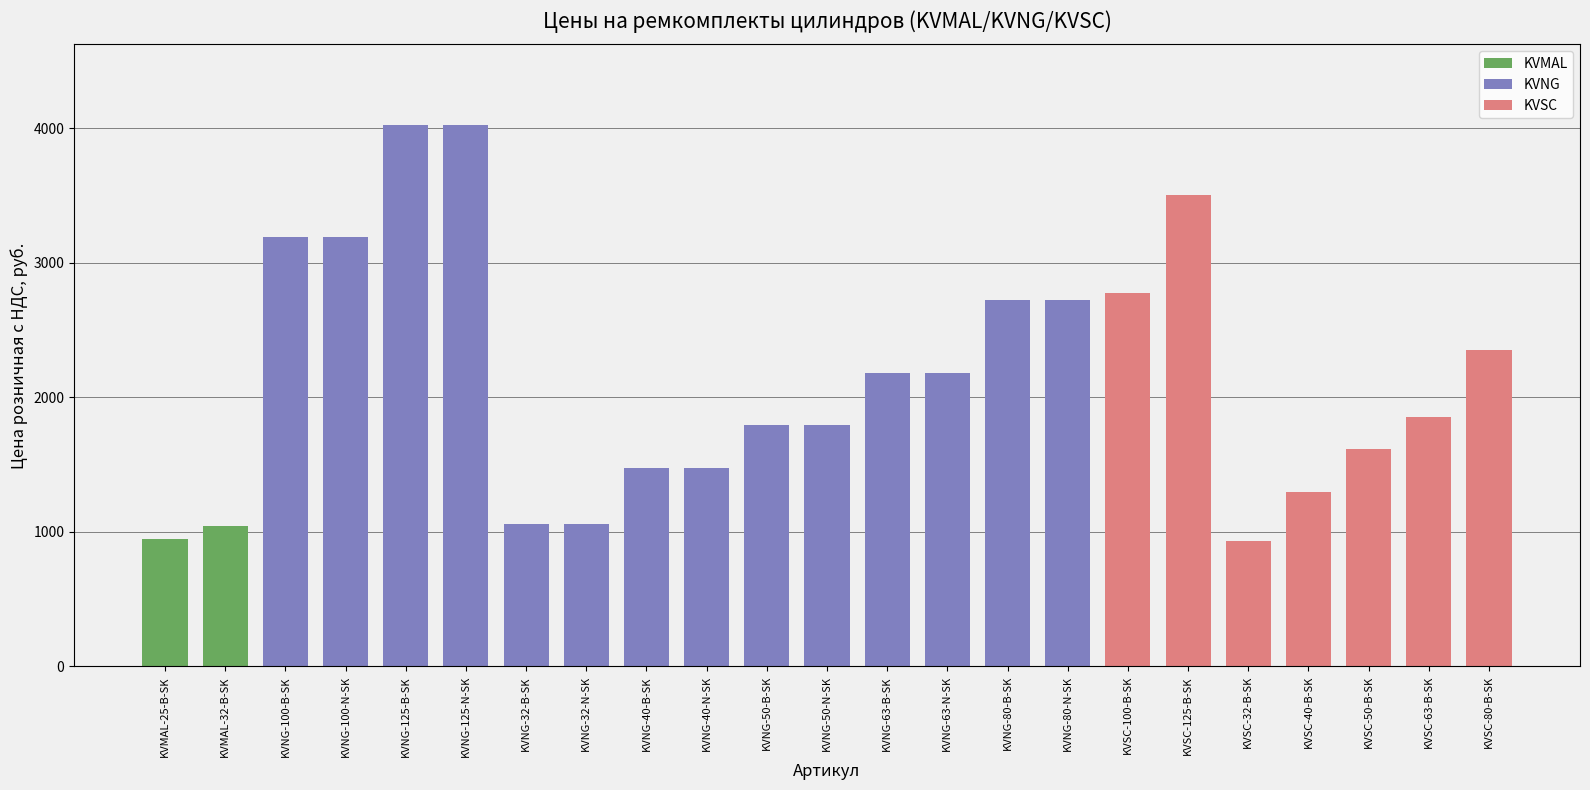

What is the smallest value displayed?

933